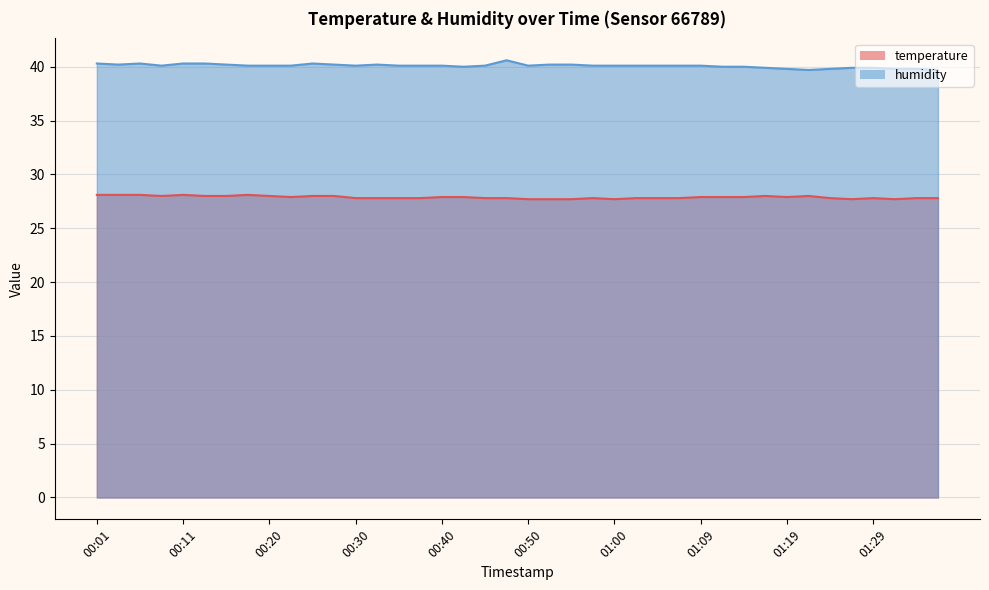

What is the sum of the temperature values at 00:50 and 01:26?

55.4